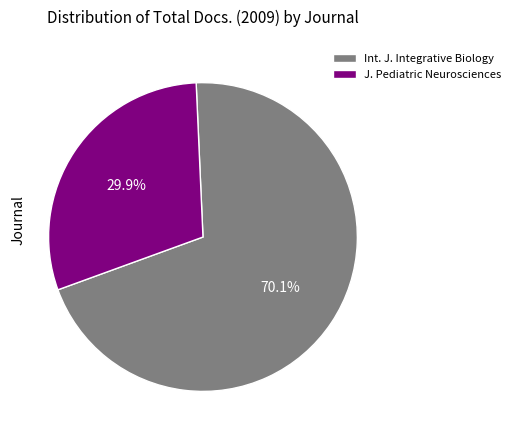

Is there any slice that represents more than half of the pie?

Yes